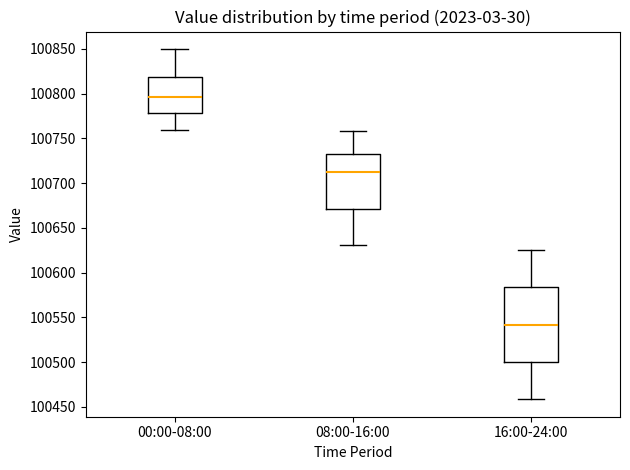

Comparing the boxes themselves (not the whiskers), which one is the tallest?

16:00-24:00